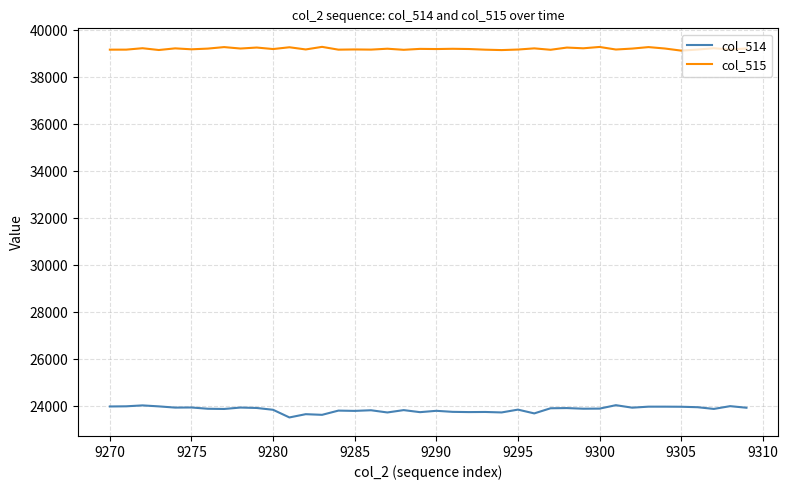

What is the difference between the maximum and minimum values in the col_514 series?

522